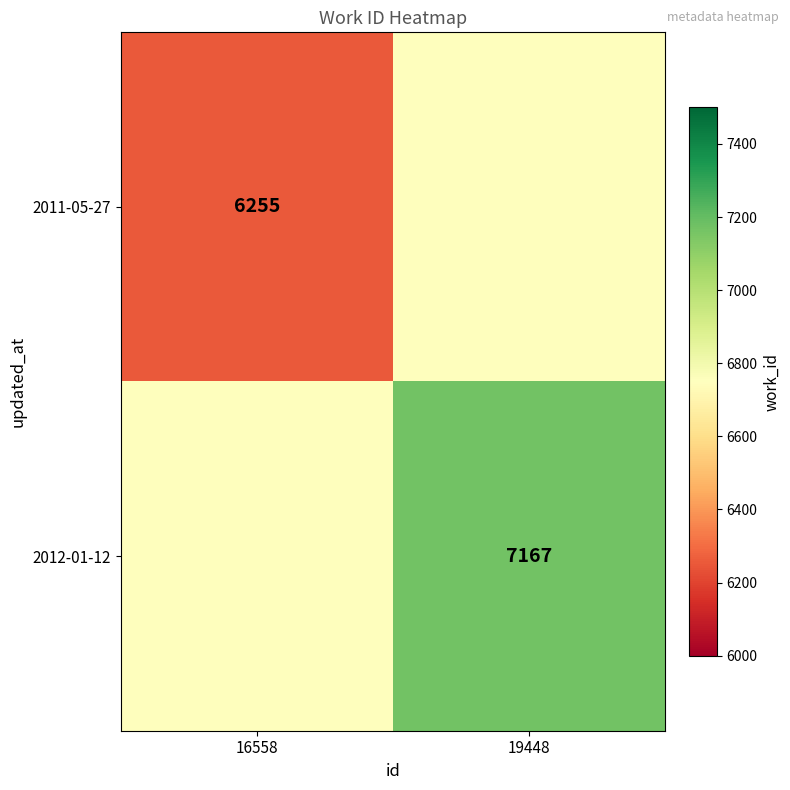

True or false: 2012-01-12 has a value of 7167 at 19448.

True